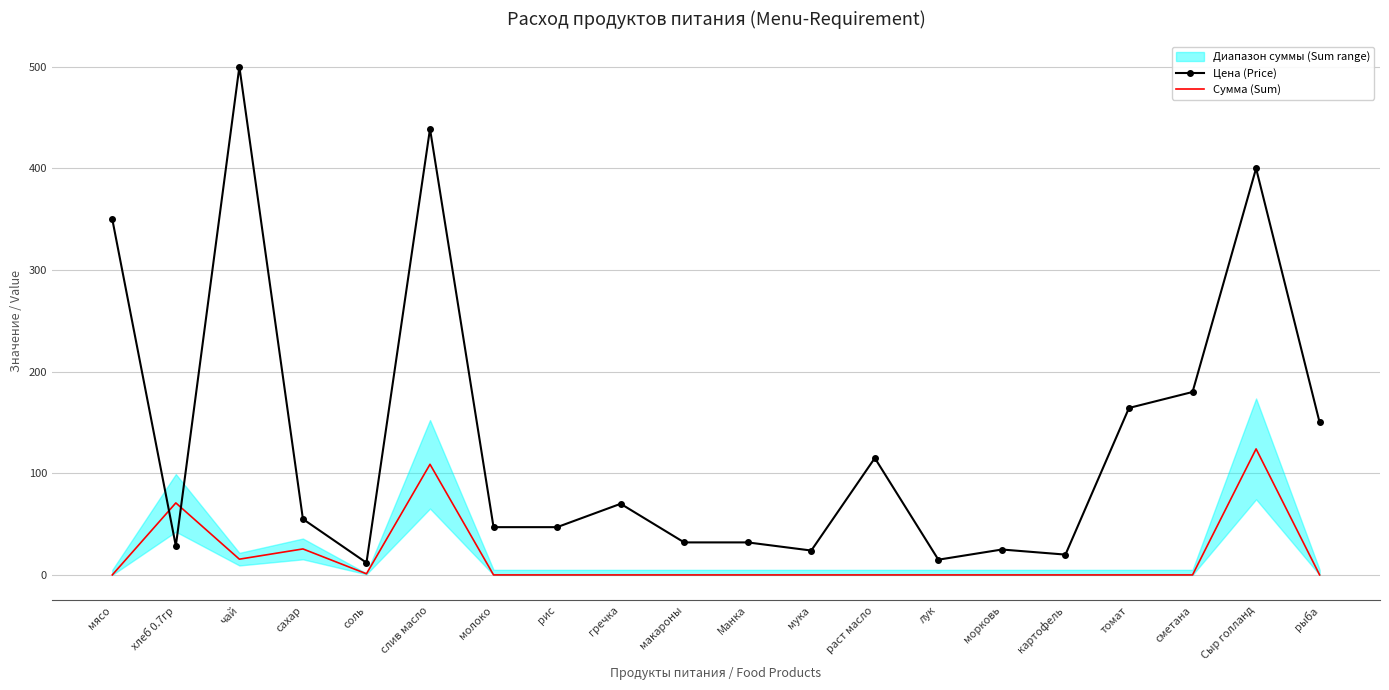

Which series has the widest spread of values?

Цена (Price)